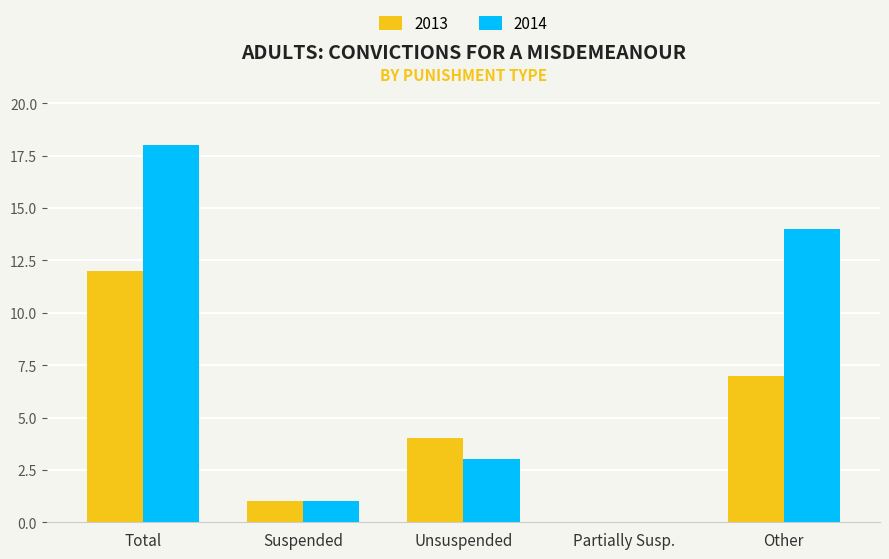

The value of 2014 at Total is 4. True or false?

False